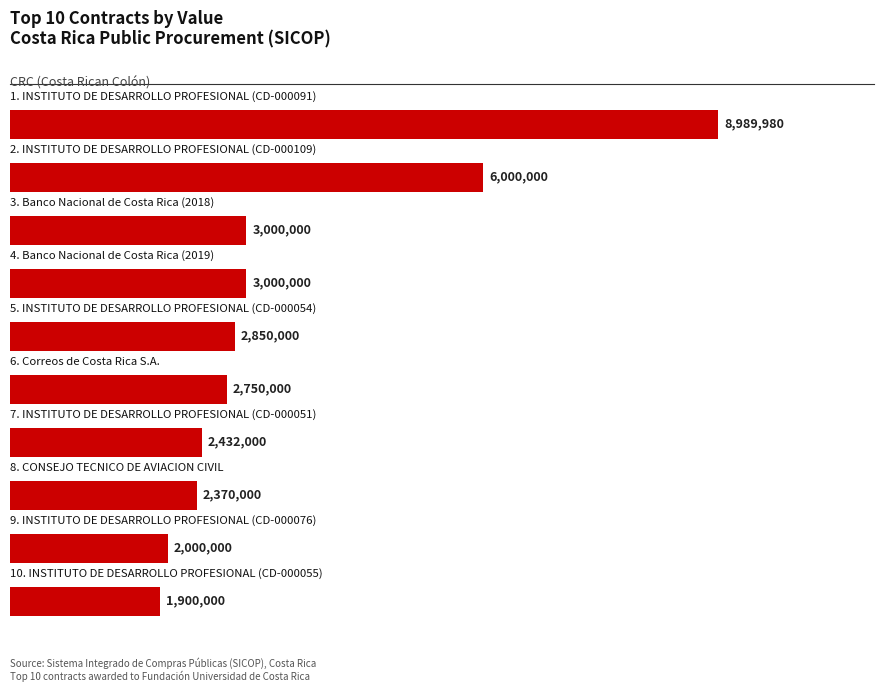

Are the bars horizontal?

Yes